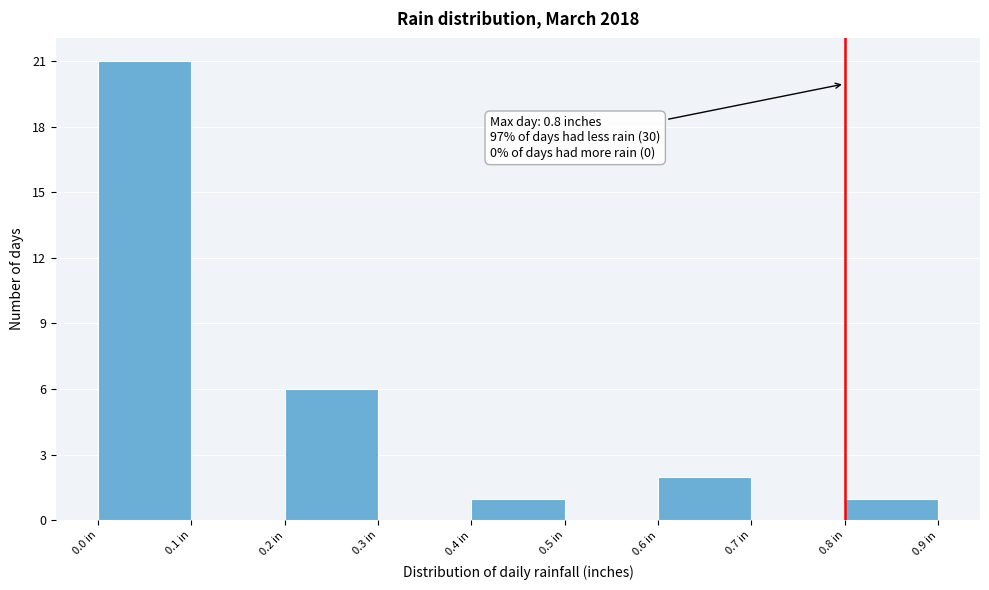

Which range on the x-axis has the tallest bar?

0.0 to 0.1